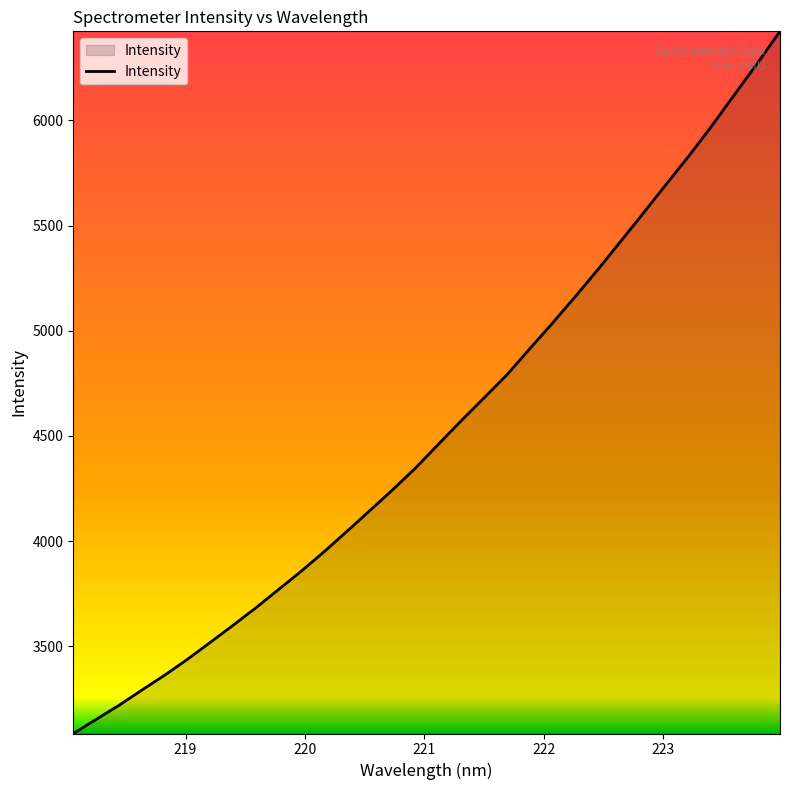

What is the greatest value displayed?

6422.5